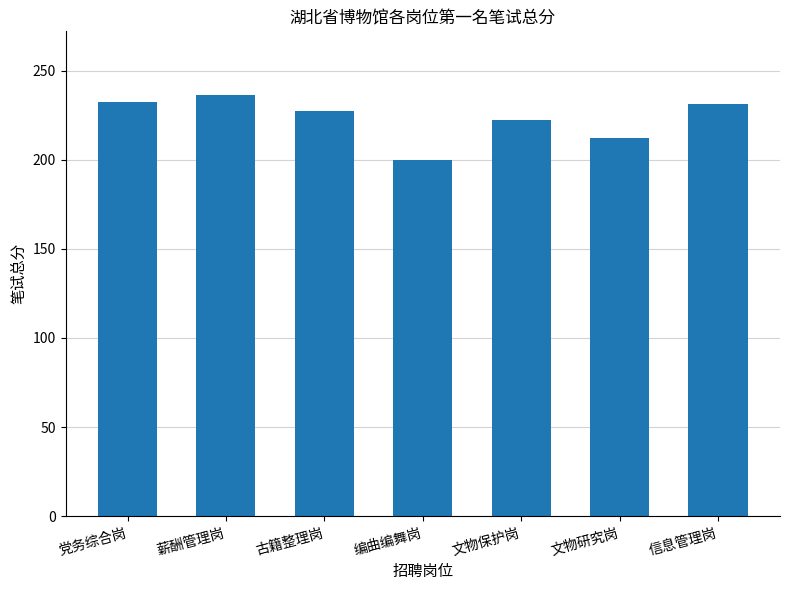

What is the label of the 1st bar from the left?

党务综合岗